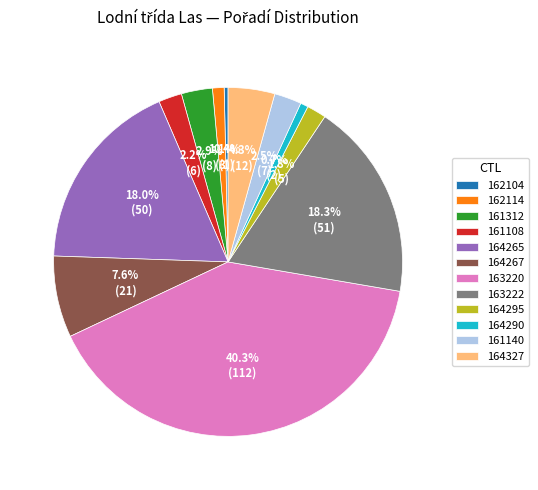

What percentage is the 162114 slice, to the nearest percent?

1%